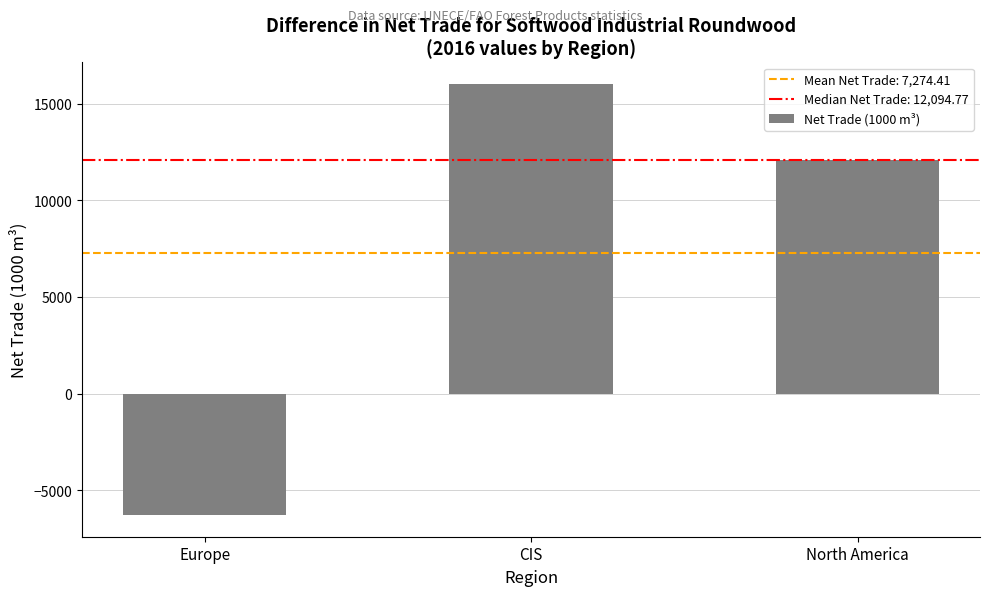

List the labels in order of value, smallest first.

Europe, North America, CIS